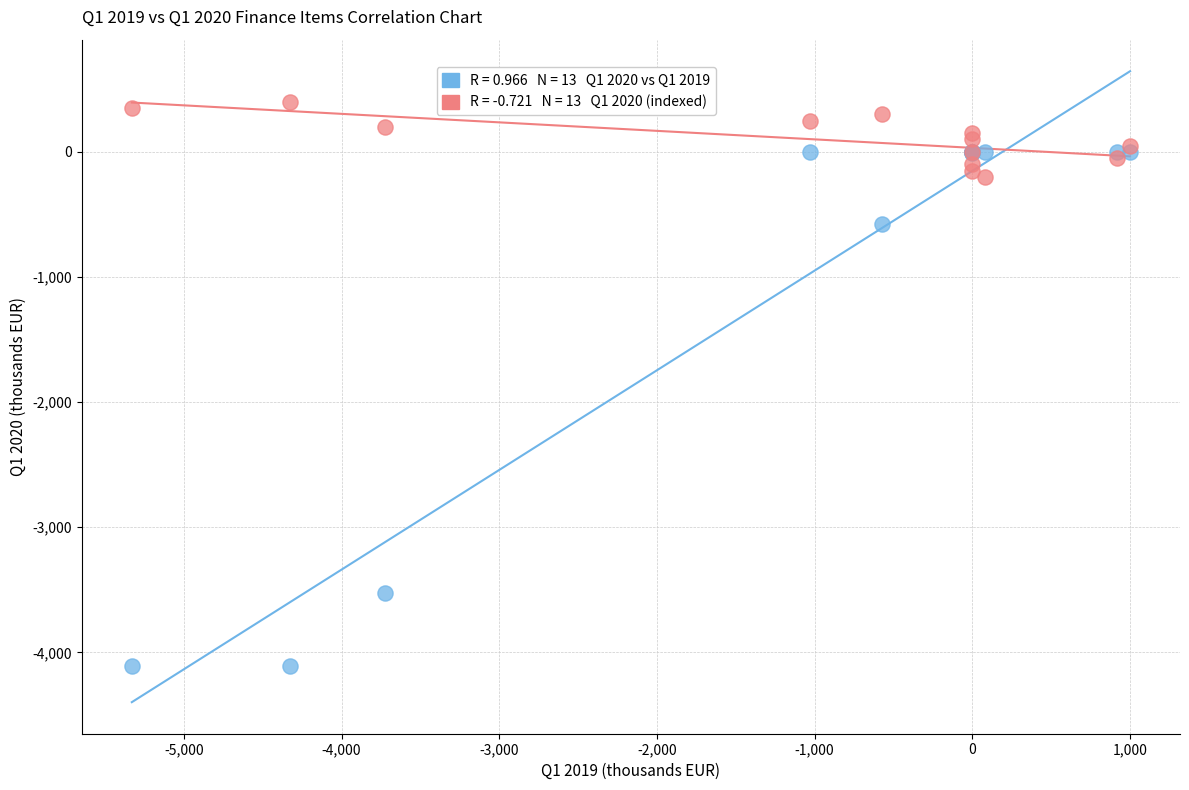

Across all series, what Y value is closest to -1856?

-579